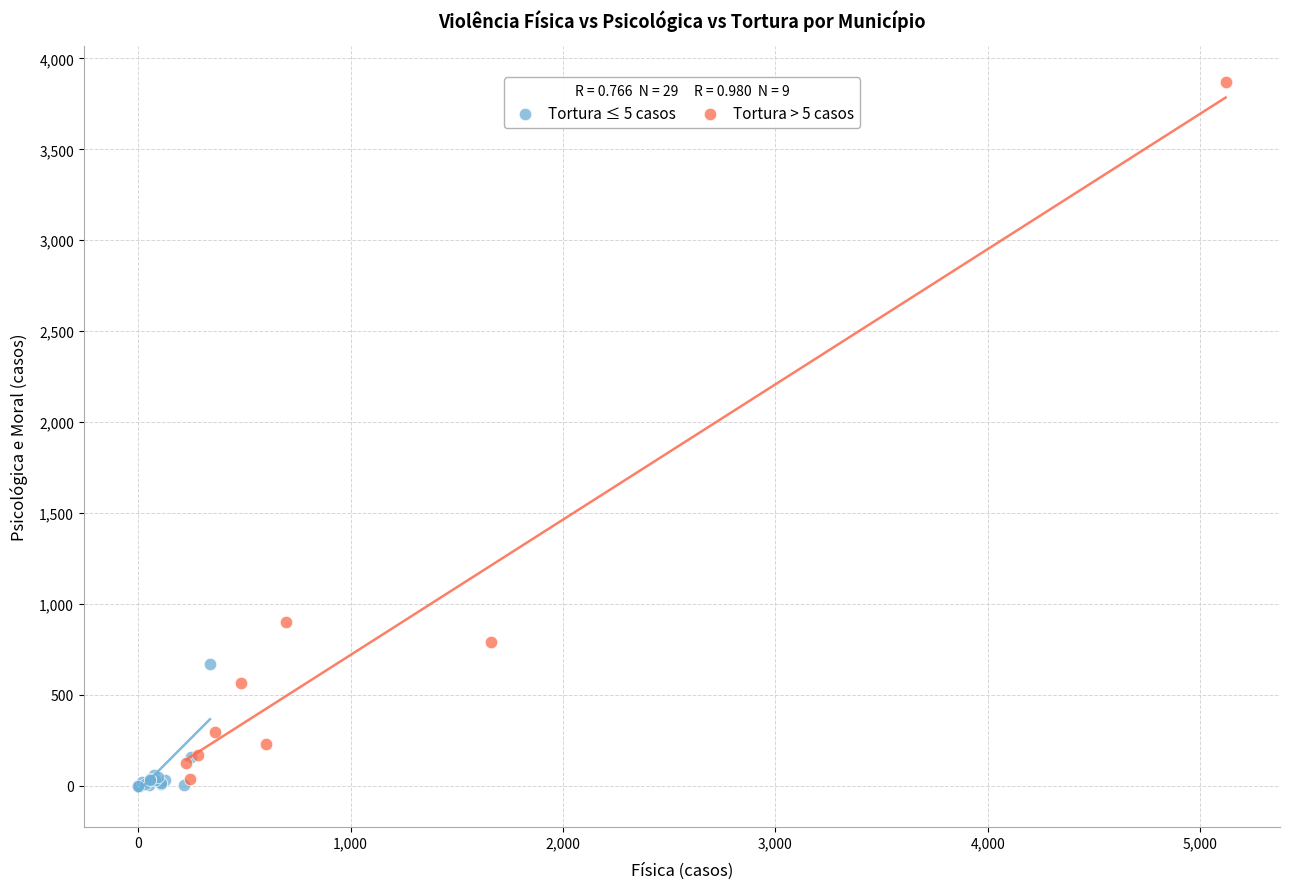

Which series reaches the maximum Y coordinate?

Tortura > 5 casos